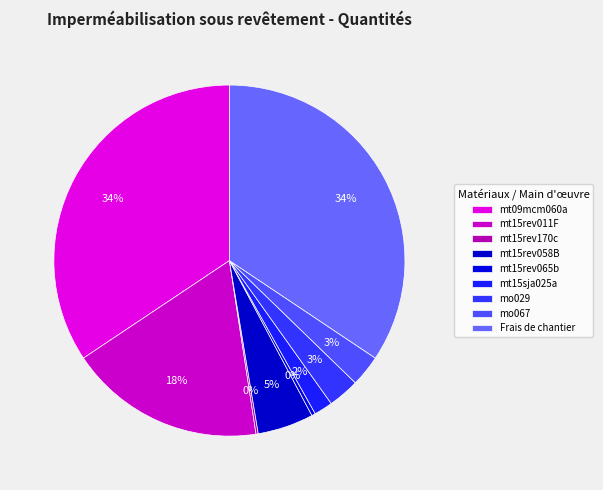

How many slices are in this pie chart?

9